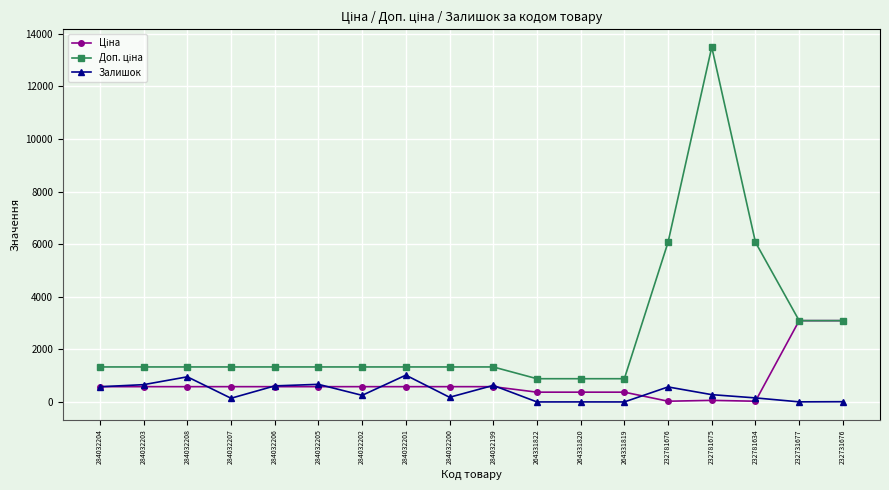

The value of Залишок at 284032207 is 140.0. True or false?

True